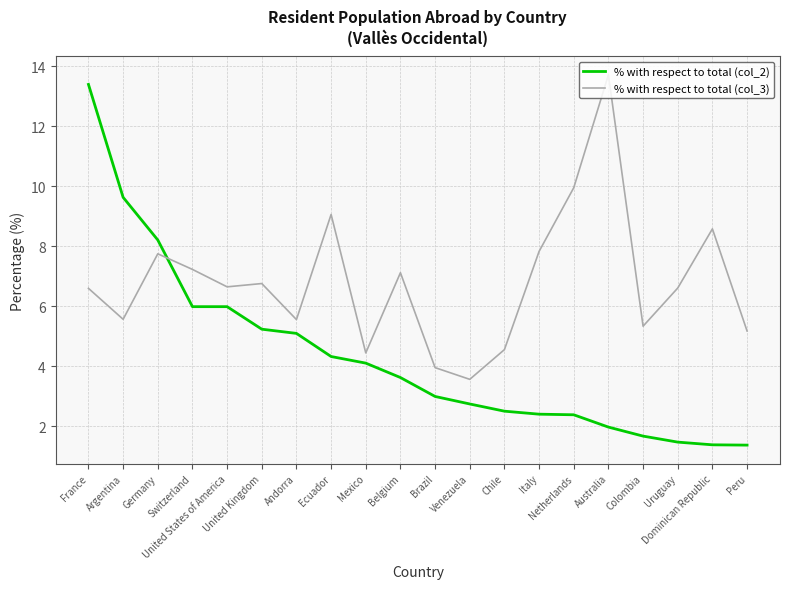

Which series has the widest spread of values?

% with respect to total (col_2)